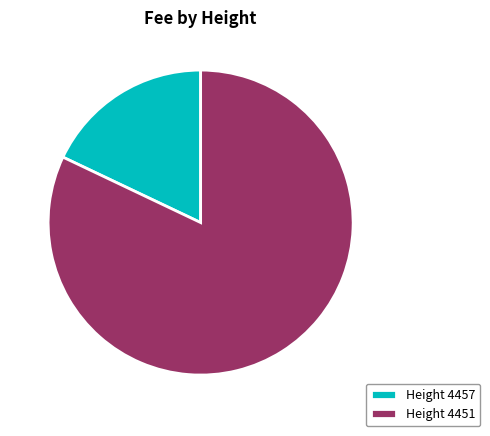

Which has a higher value, Height 4457 or Height 4451?

Height 4451